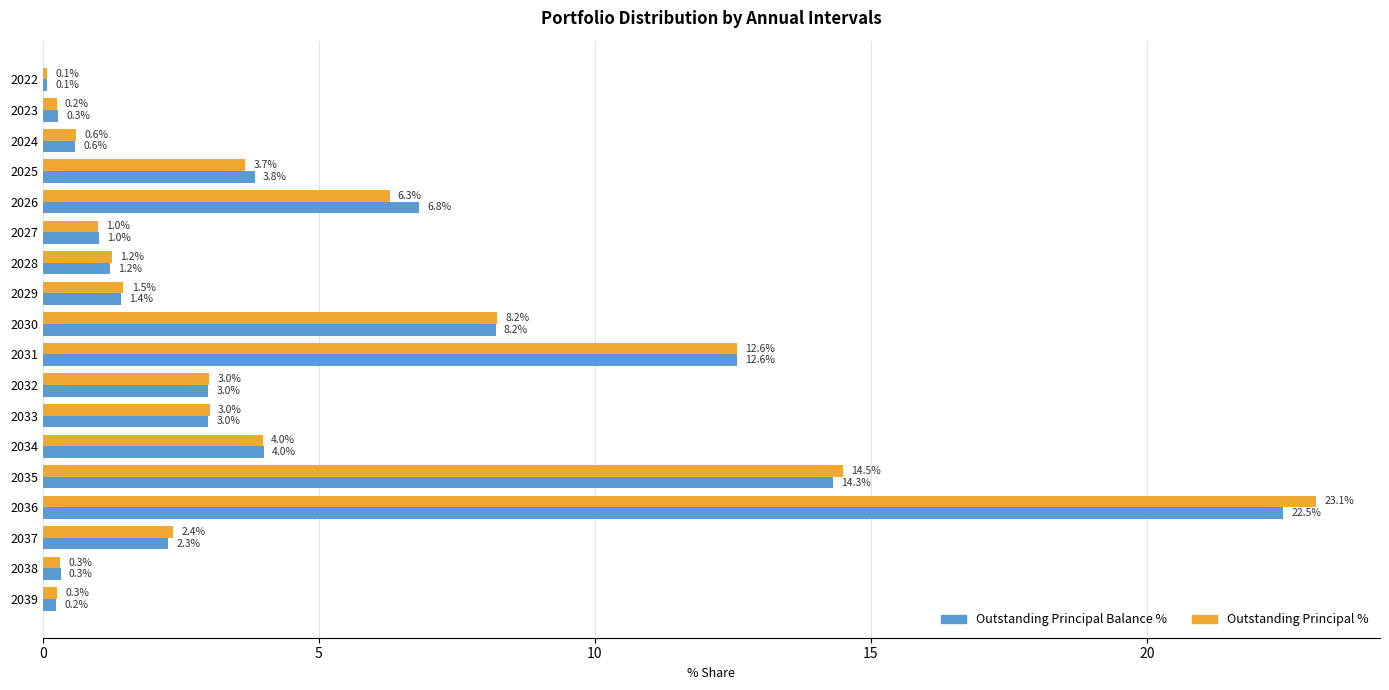

What is the sum of all Outstanding Principal Balance % values?

85.6